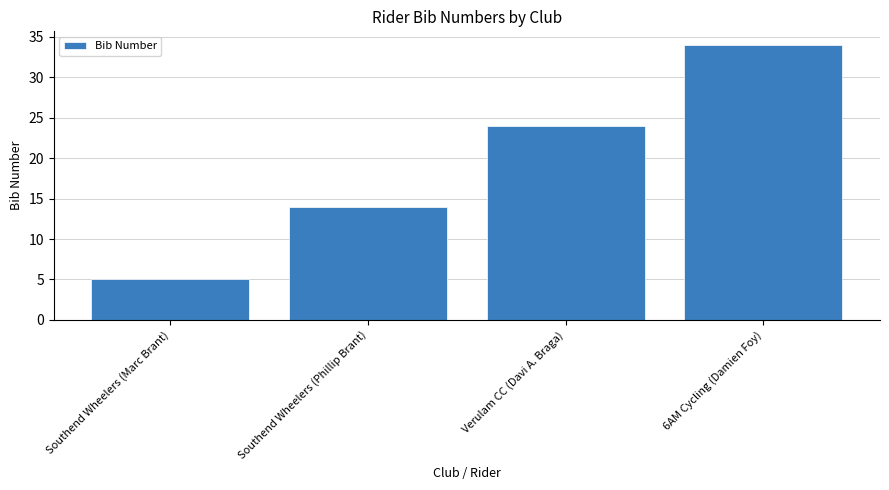

What is the change in value from Southend Wheelers (Phillip Brant) to Verulam CC (Davi A. Braga)?

+10